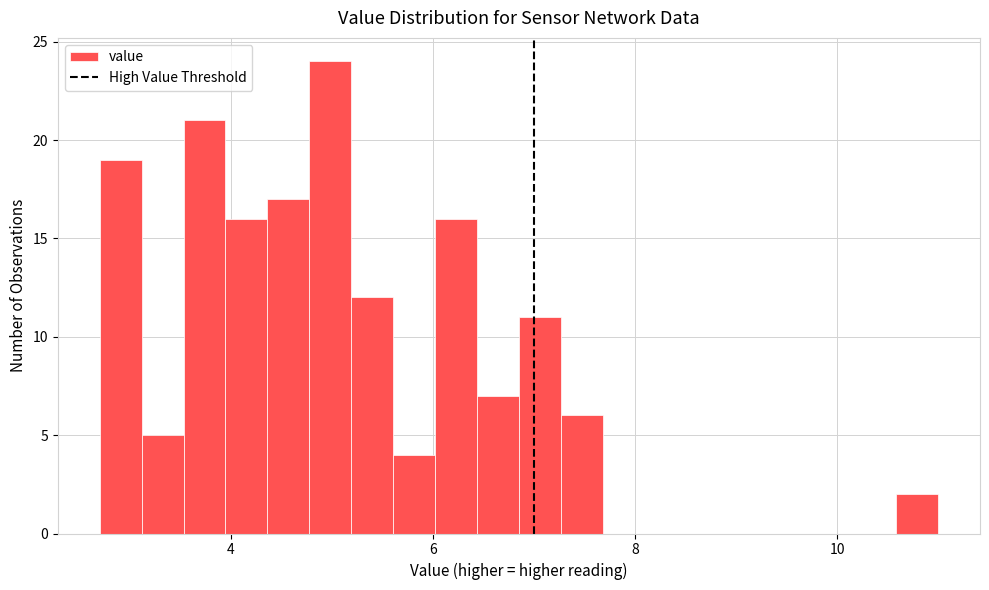

Read against the x-axis, roughly where is the centre of the tallest bar?

5.0